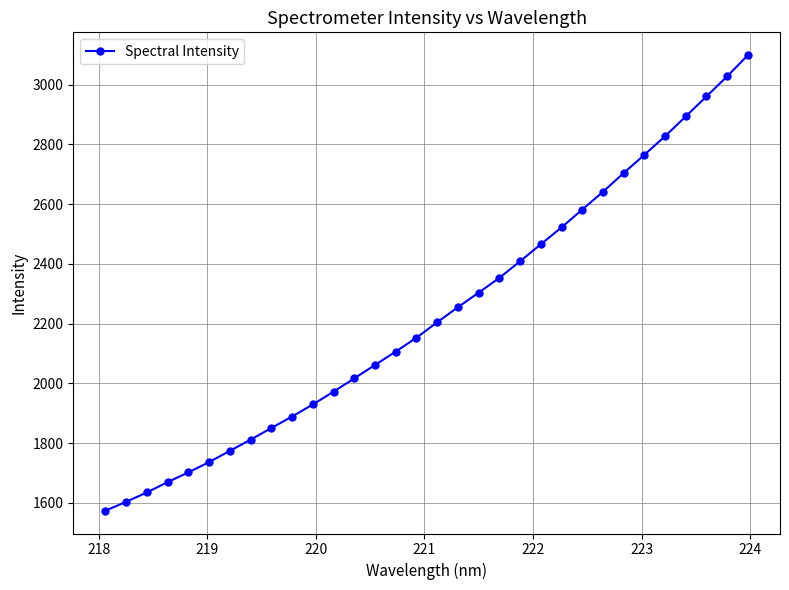

What is the value of the 26th point from the left?

2703.8